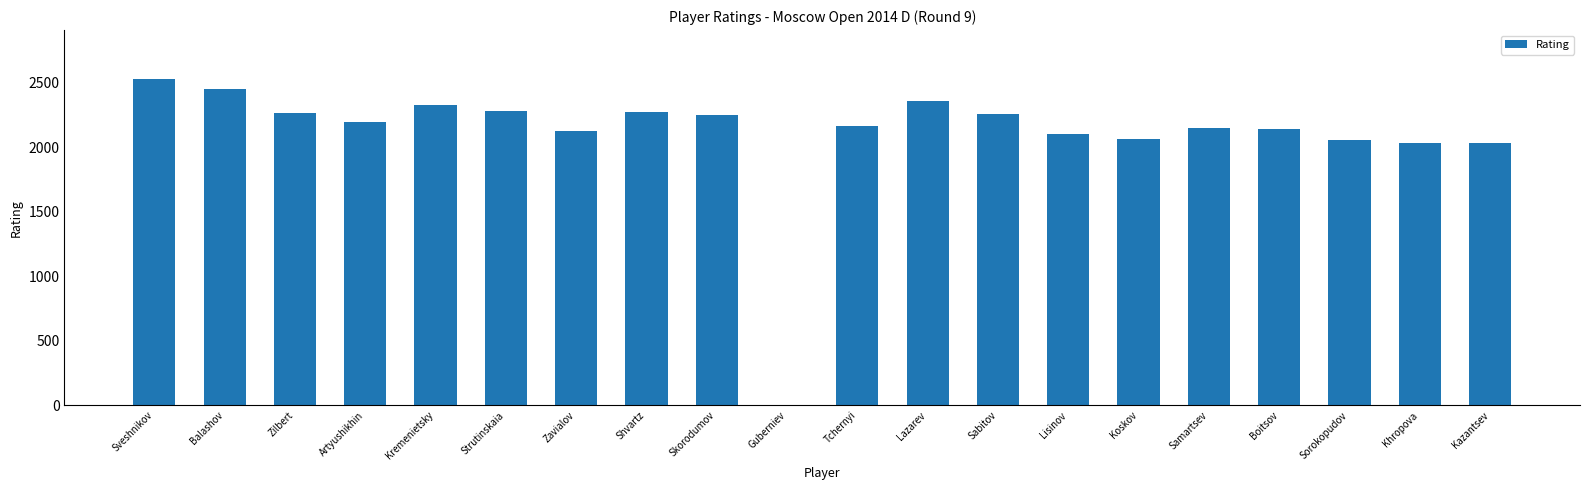

Are the bars horizontal?

No